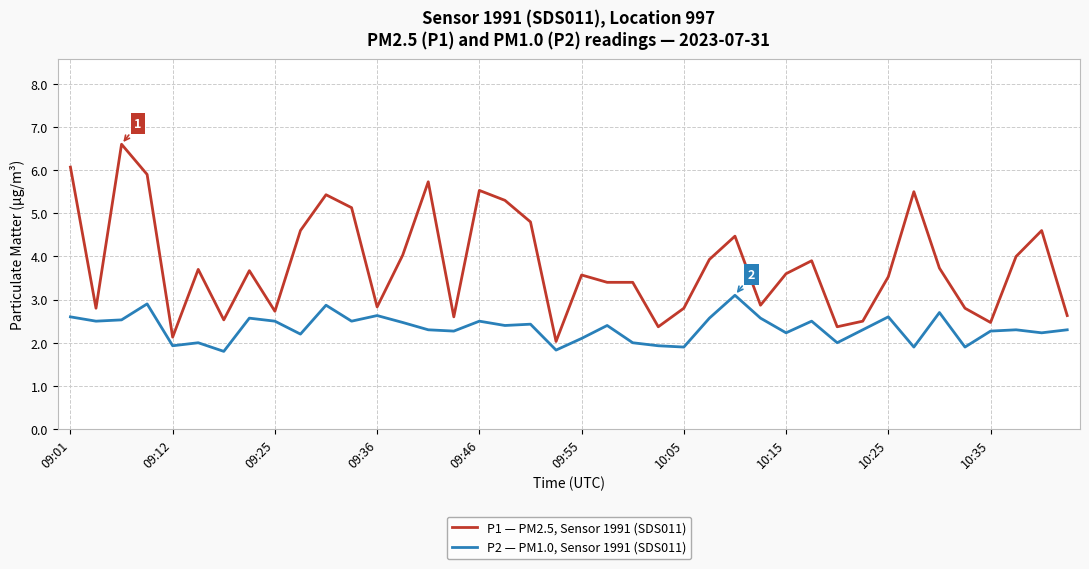

True or false: P2 — PM1.0, Sensor 1991 (SDS011) and P1 — PM2.5, Sensor 1991 (SDS011) intersect in this chart.

False